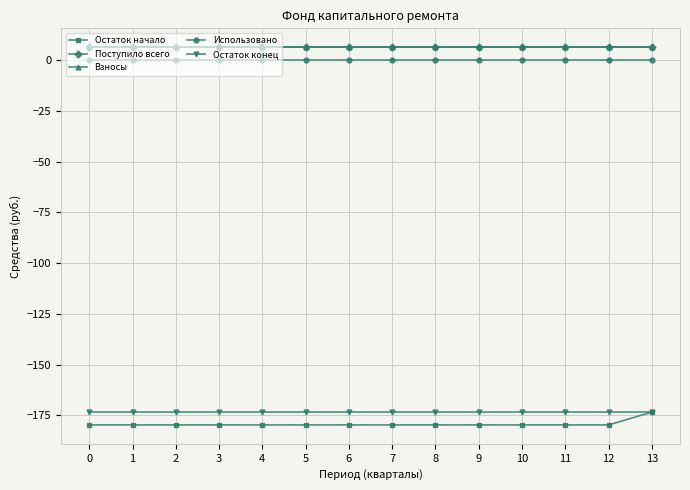

Which series has the largest total across all categories?

Поступило всего